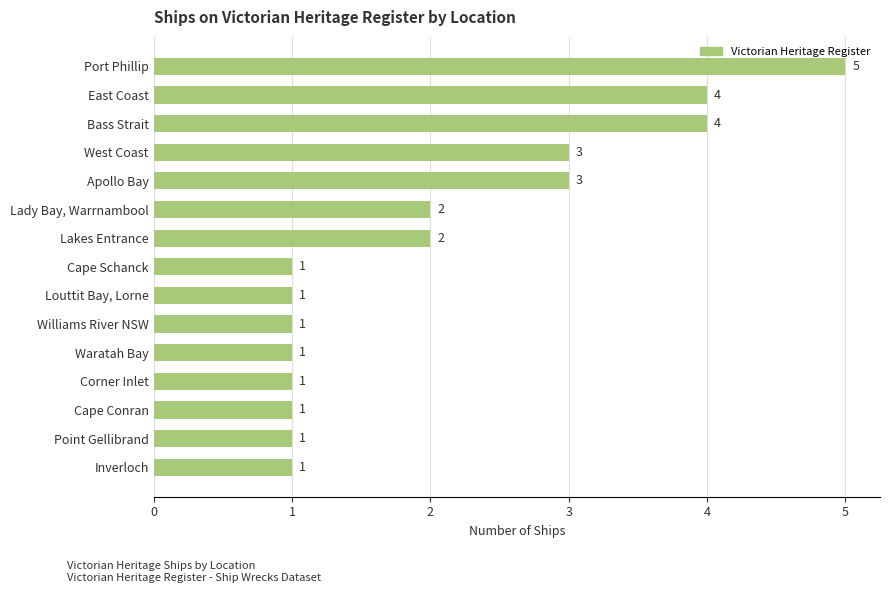

Reading bottom to top, list all the values displayed in this chart.

Inverloch=1	Point Gellibrand=1	Cape Conran=1	Corner Inlet=1	Waratah Bay=1	Williams River NSW=1	Louttit Bay, Lorne=1	Cape Schanck=1	Lakes Entrance=2	Lady Bay, Warrnambool=2	Apollo Bay=3	West Coast=3	Bass Strait=4	East Coast=4	Port Phillip=5